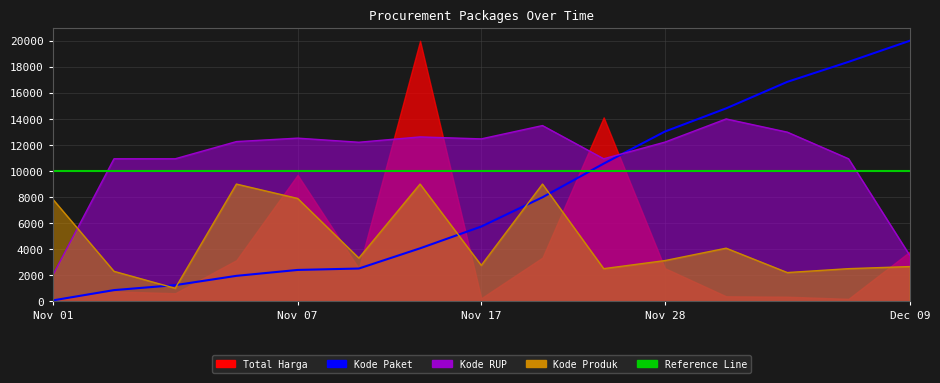

What is the average value of the Kode RUP series?

10937.9